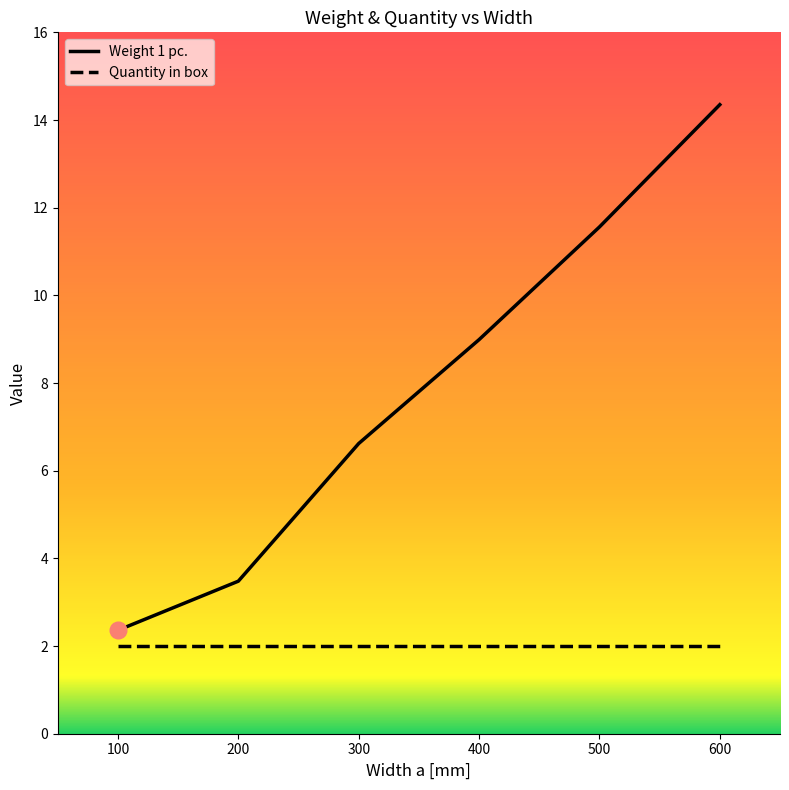

At how many categories does at least one series exceed 8?

3